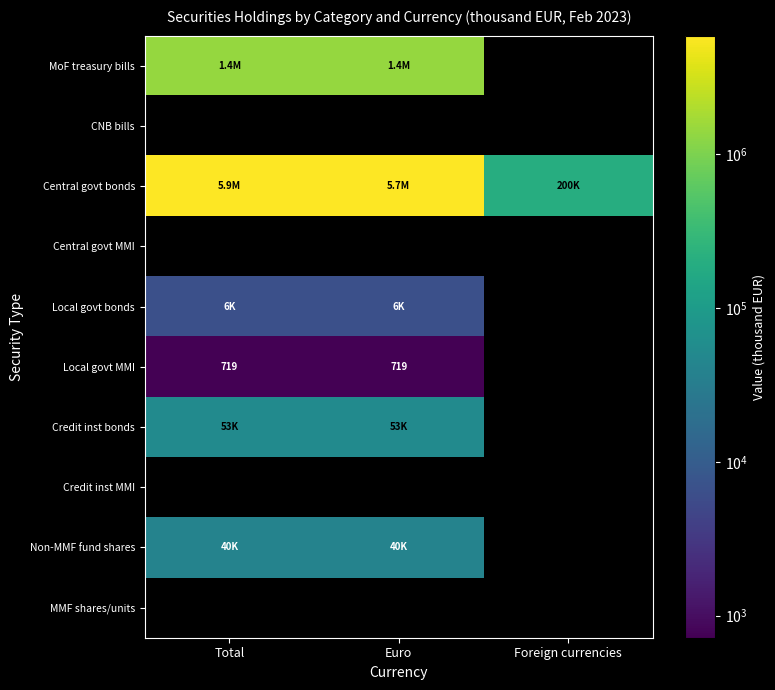

What is the total value across all series at Foreign currencies?

200469